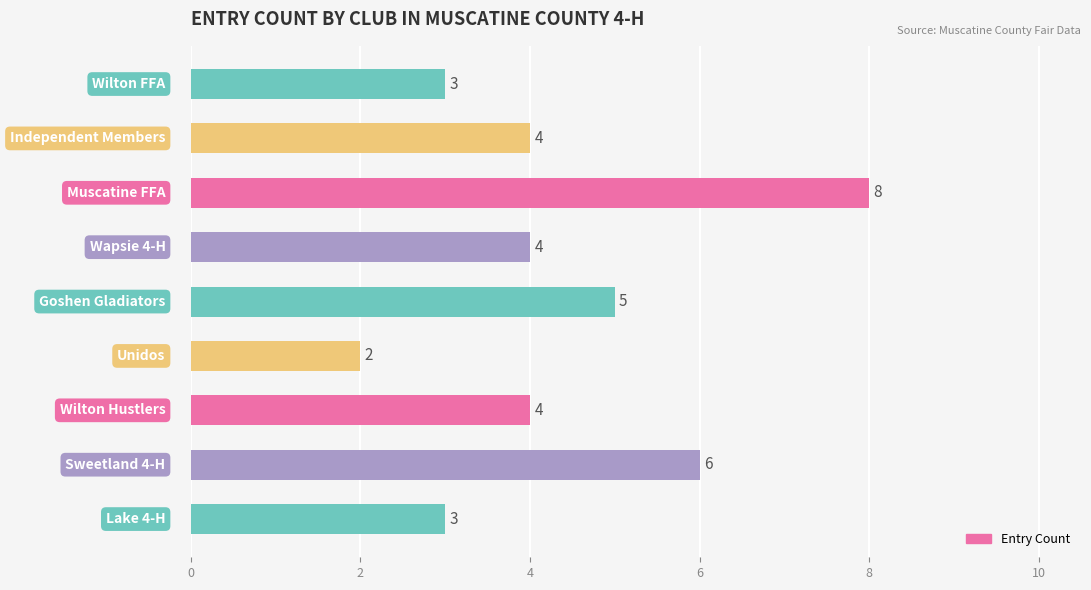

What is the difference between the second highest and minimum values?

4